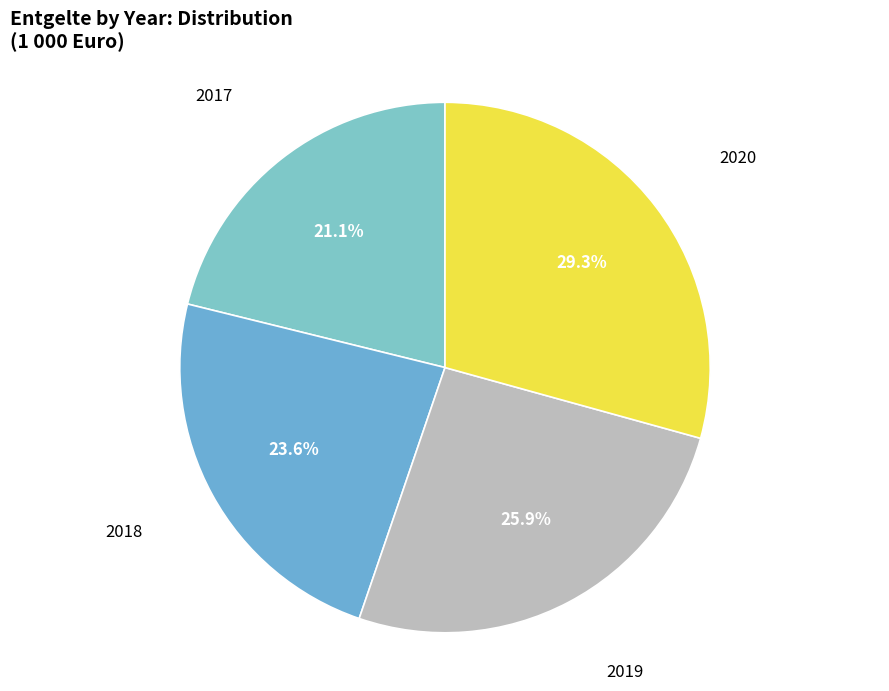

What is the largest slice in the pie chart?

2020